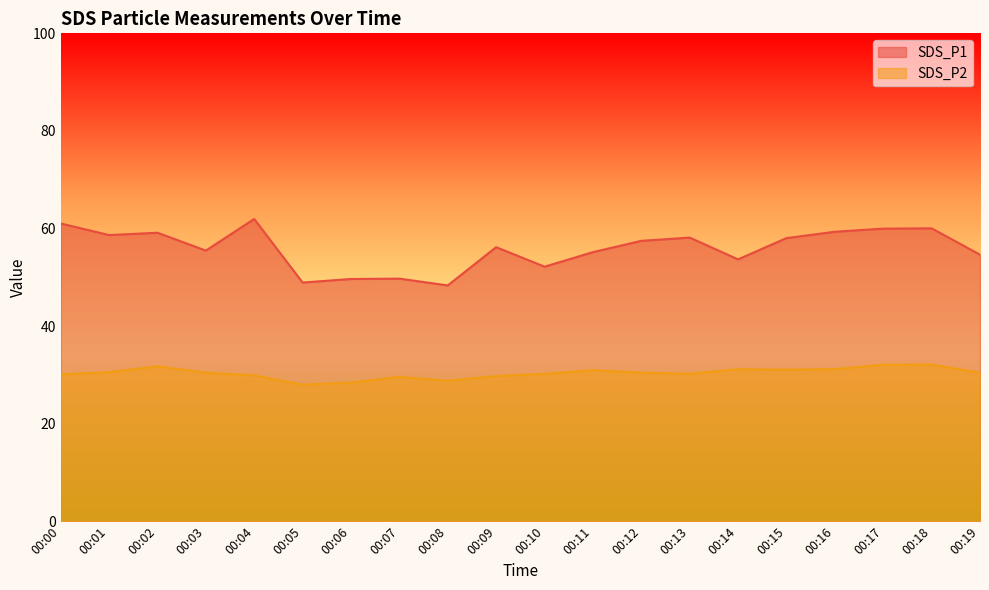

Where is SDS_P2 nearest to the value 30?

00:00